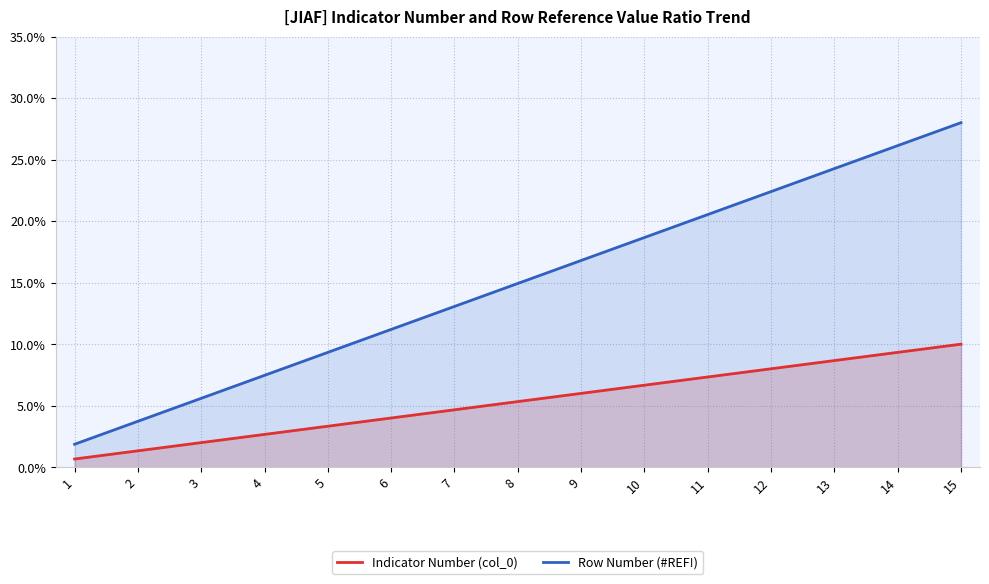

At which label does Indicator Number (col_0) first exceed 5?

8